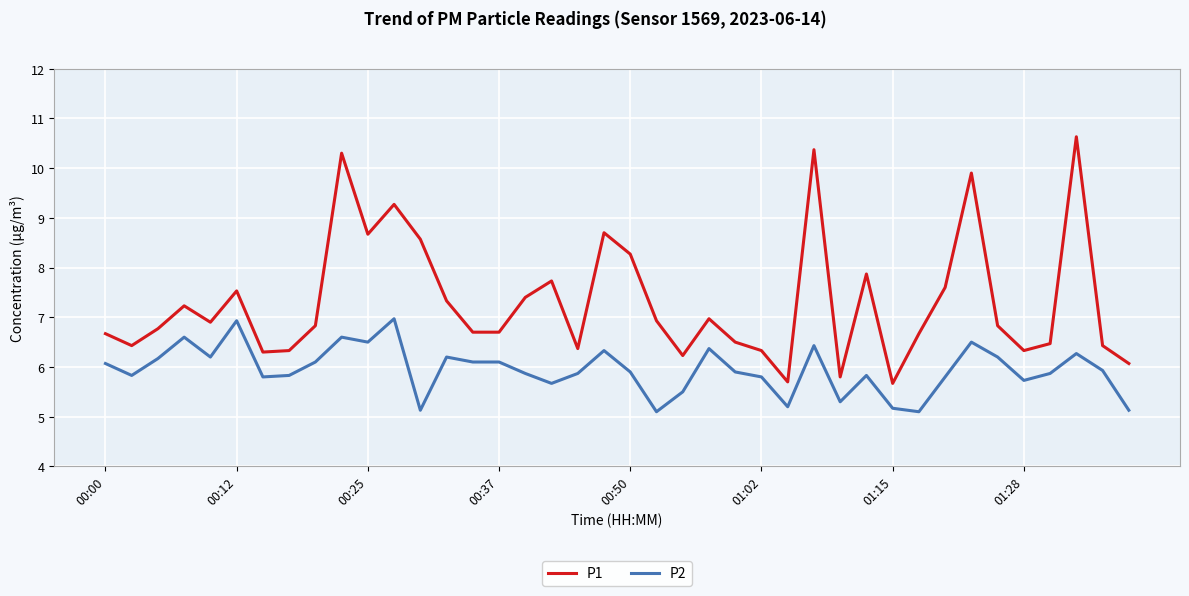

At how many categories does at least one series exceed 9?

5